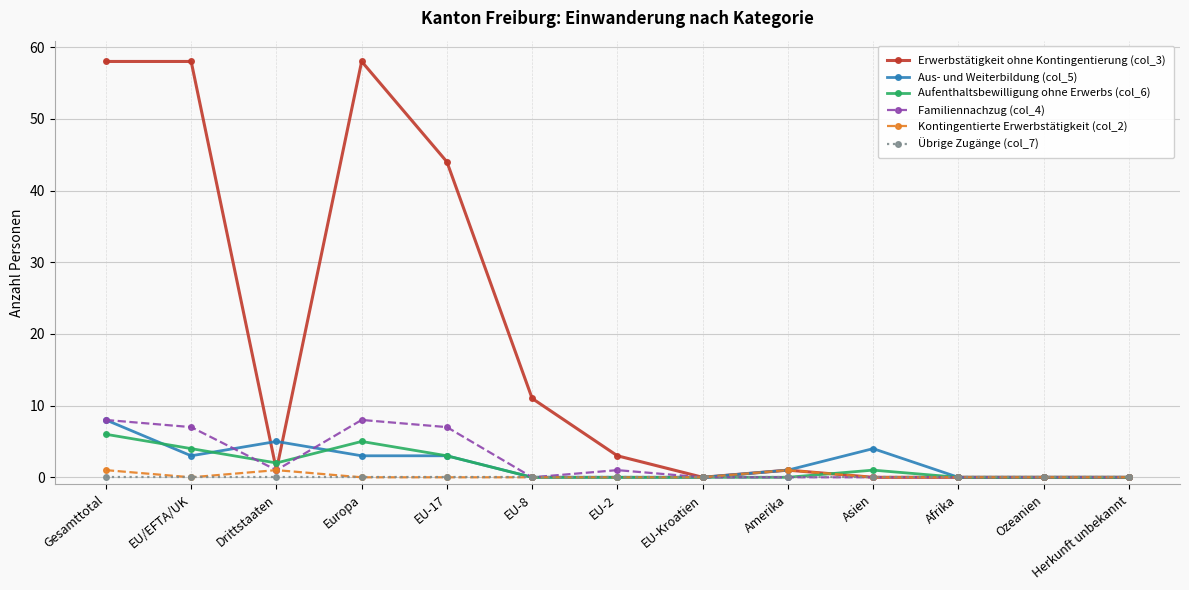

What is the greatest value displayed?

58